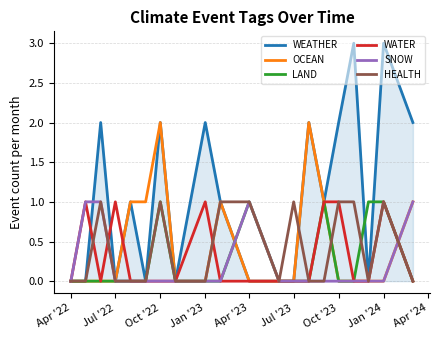

Which series has the widest spread of values?

WEATHER